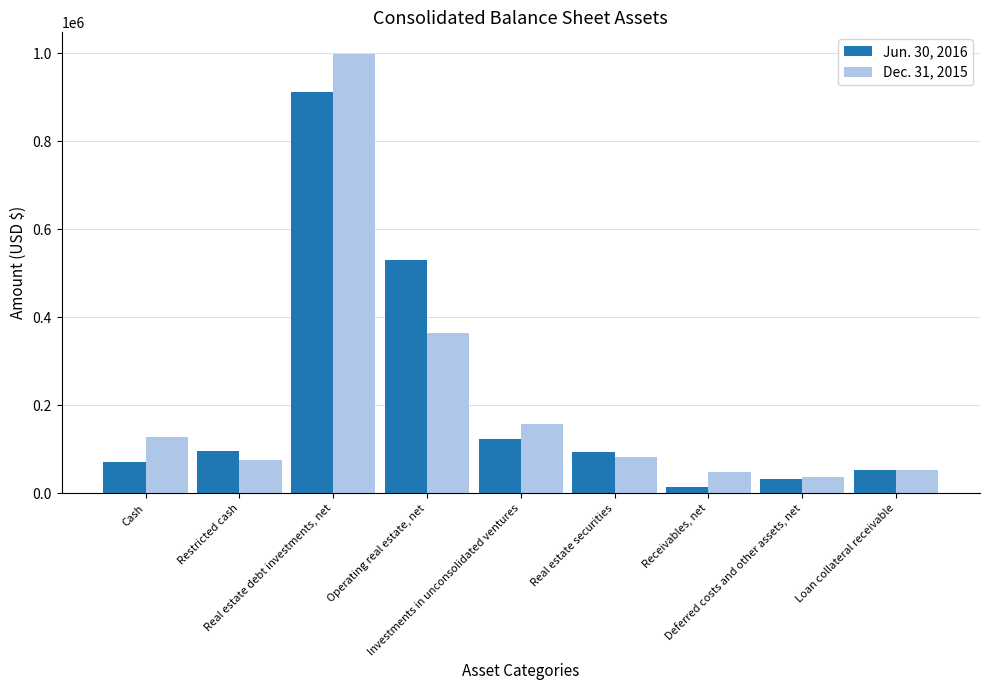

Which series has the largest range (max minus min)?

Dec. 31, 2015